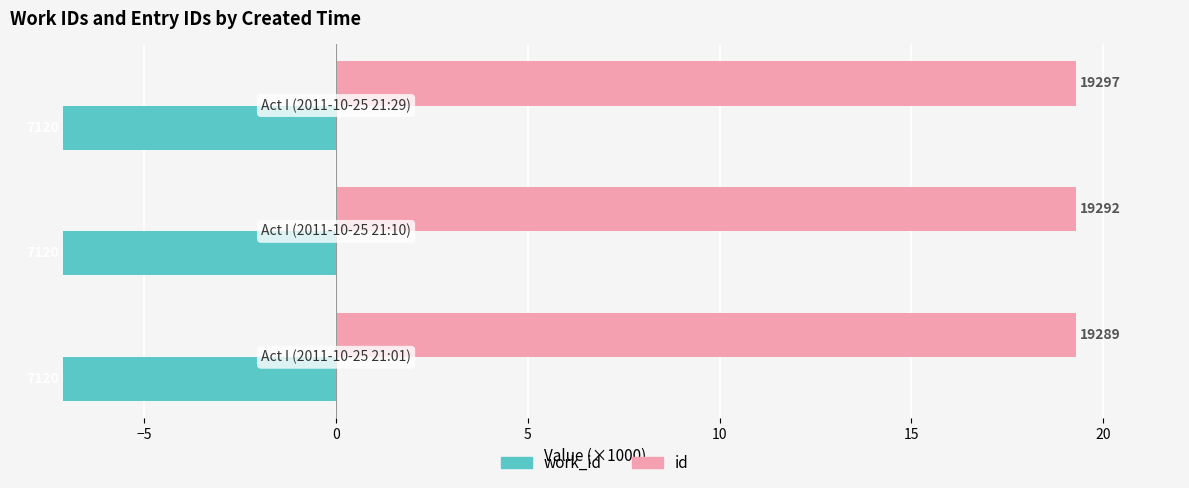

What is the greatest value displayed?

19.3